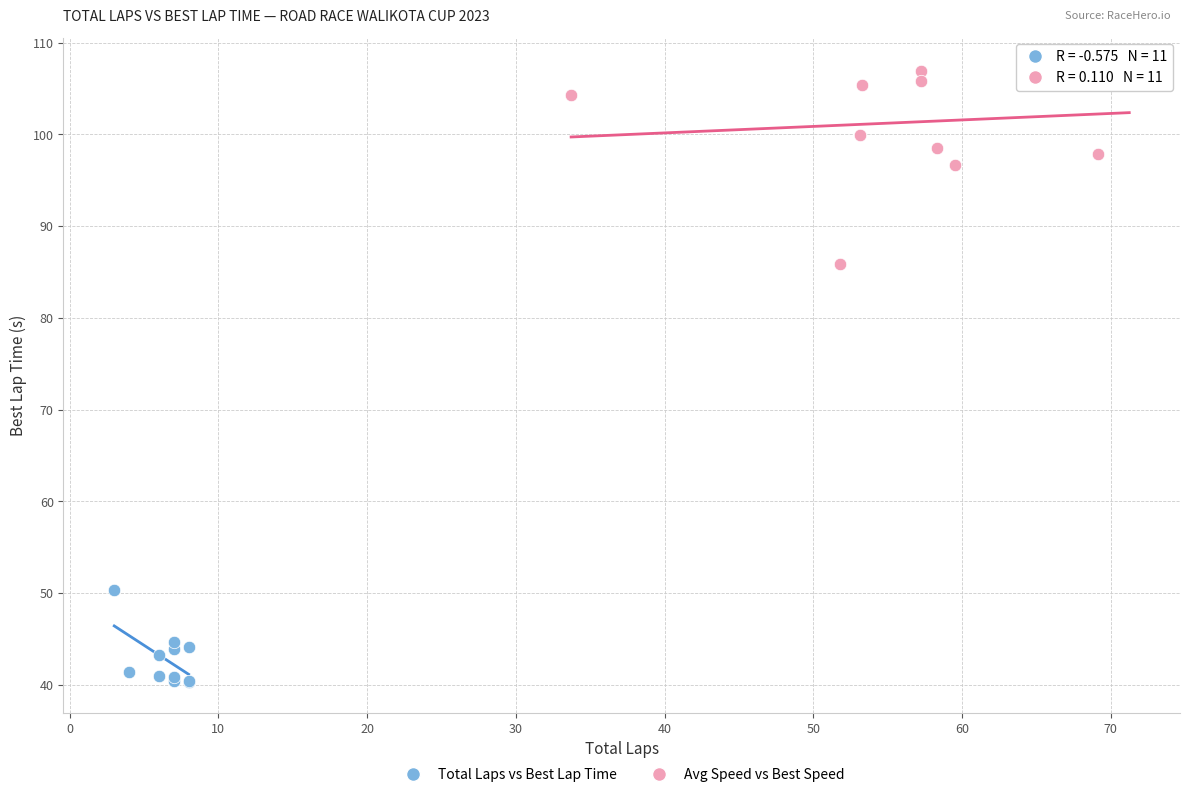

Which series contains the lowest Y value?

Total Laps vs Best Lap Time